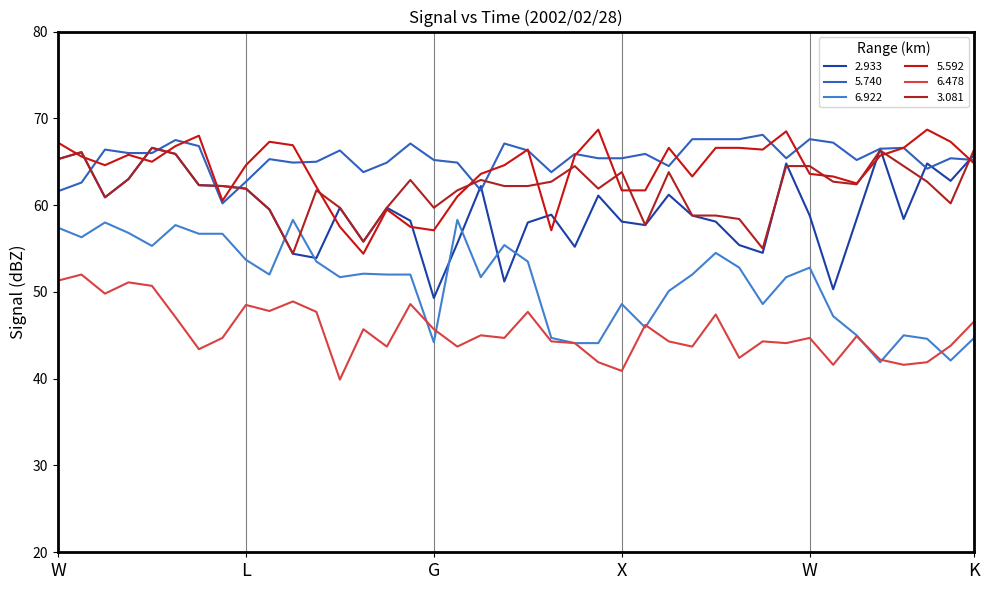

Which series has the largest total across all categories?

5.740